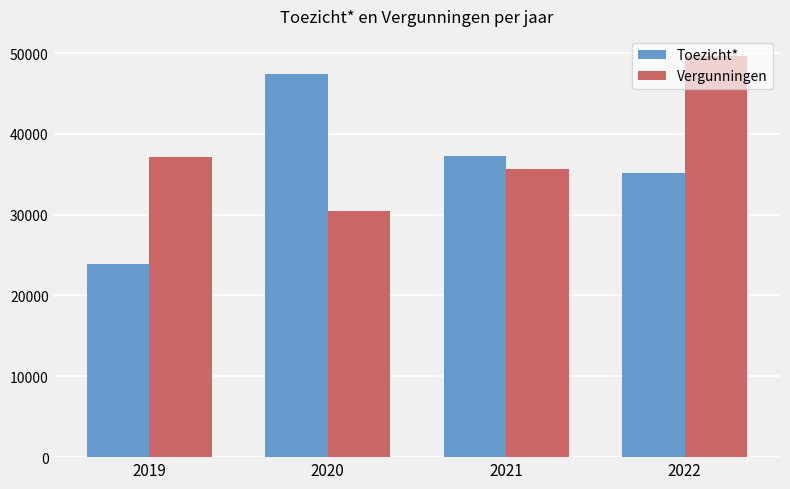

What is the difference between the highest and lowest values at 2019?

13156